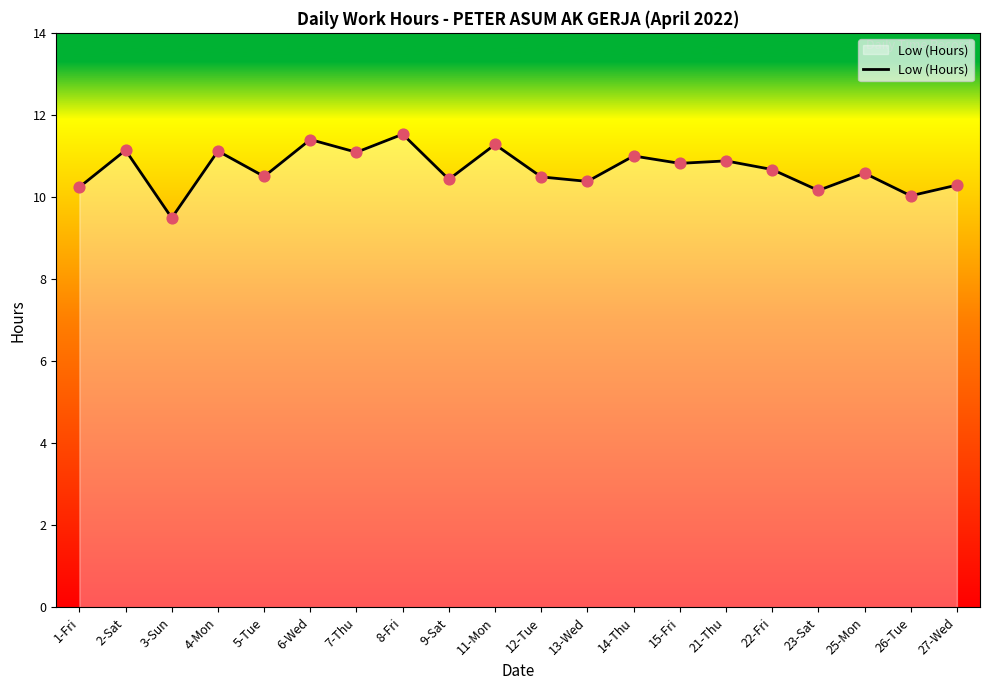

What is the change in value from 4-Mon to 23-Sat?

-1.0